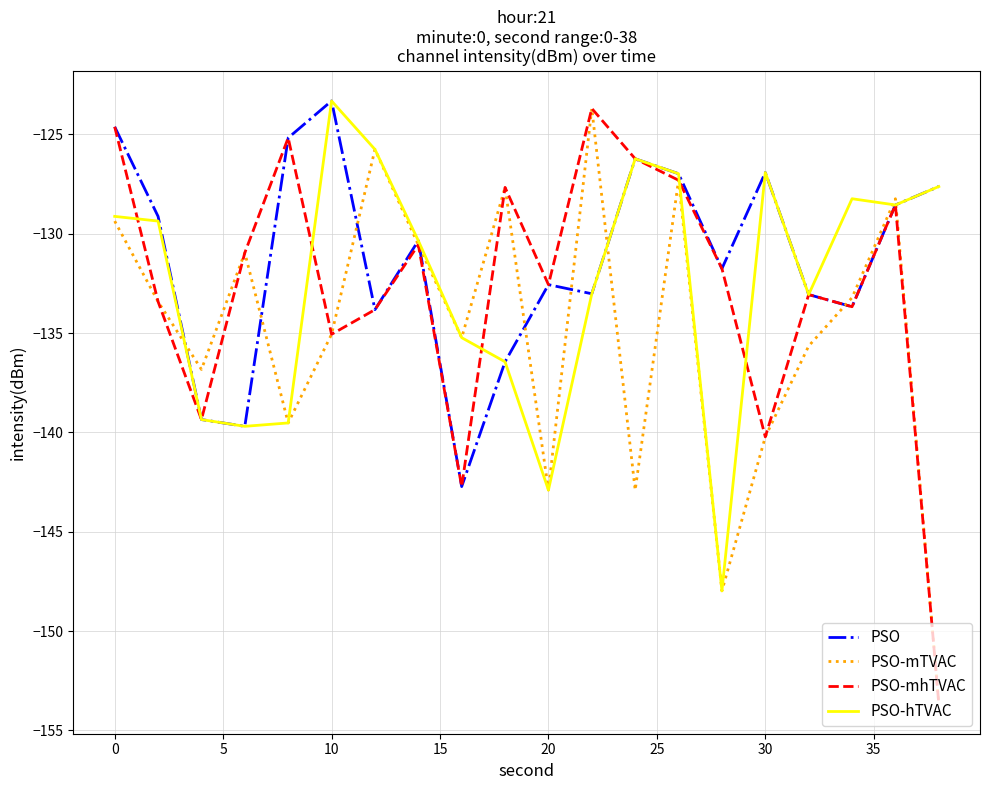

What is the minimum value for PSO-mhTVAC?

-153.7